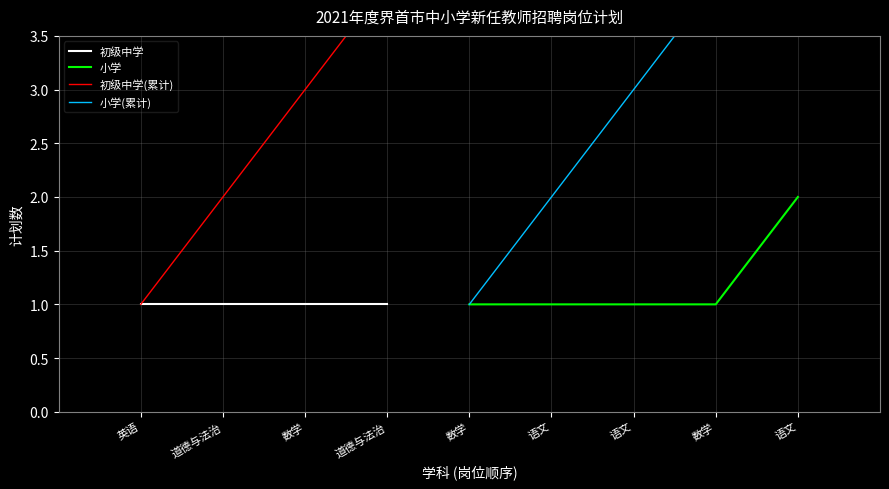

What is the label of the 4th point from the left?

数学